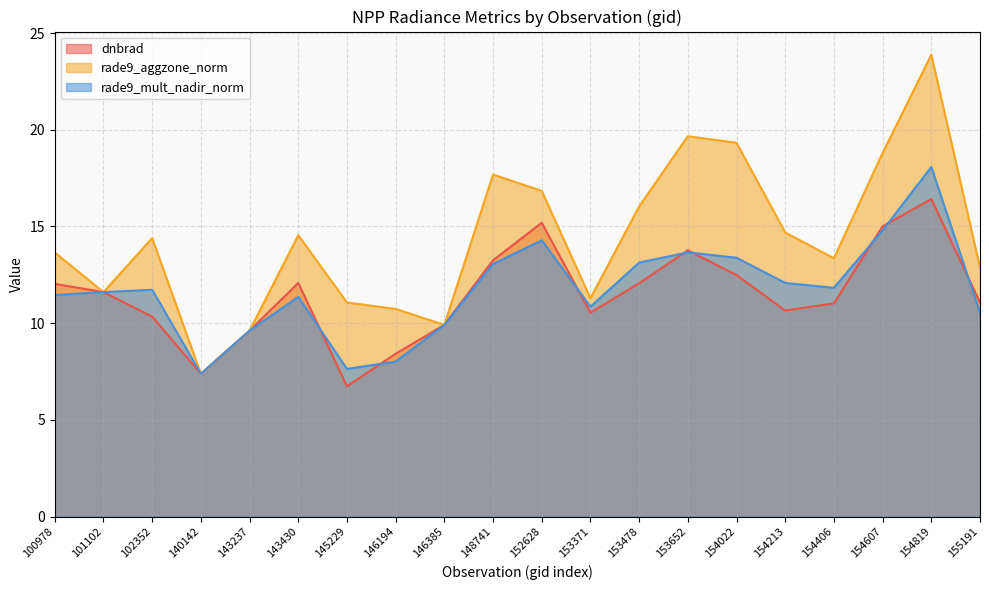

In rade9_aggzone_norm, how many points are lower than both neighbors (excluding endpoints)?

5